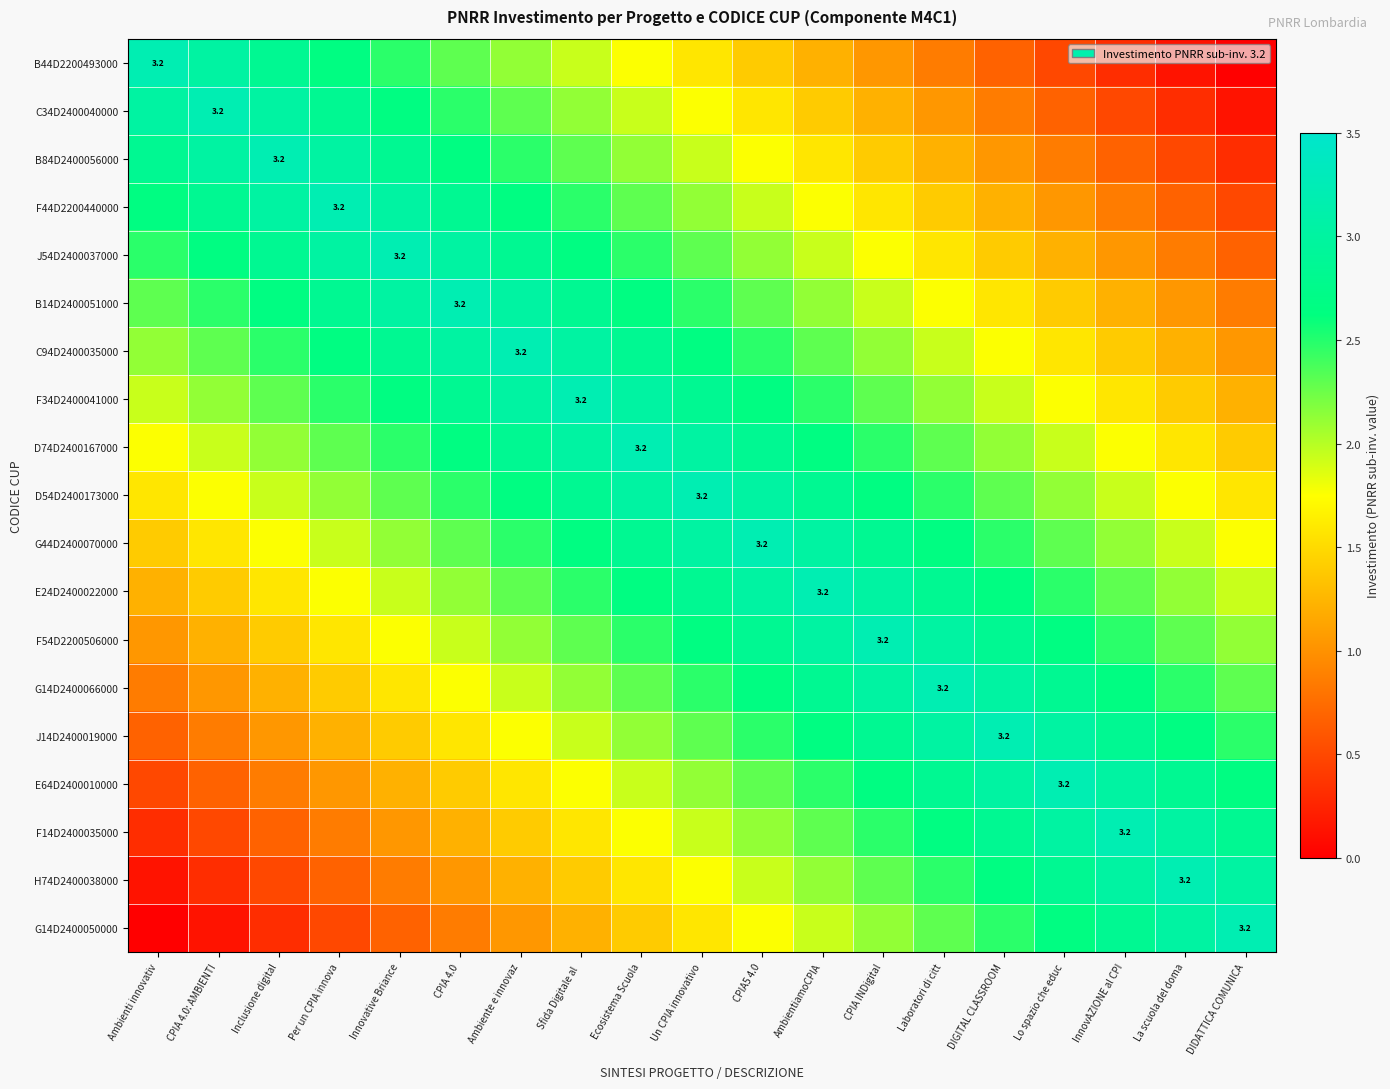

At how many categories does at least one series exceed 0?

19